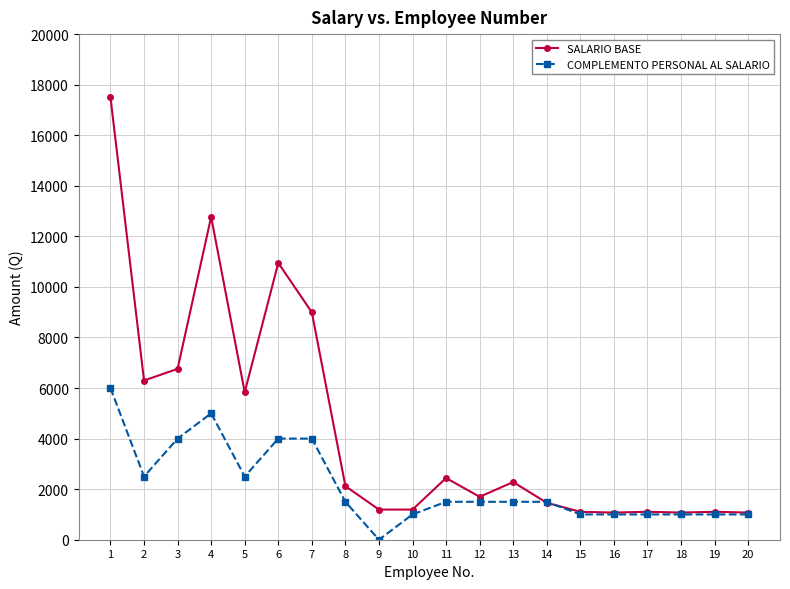

The COMPLEMENTO PERSONAL AL SALARIO series shows 575 at 13. True or false?

False